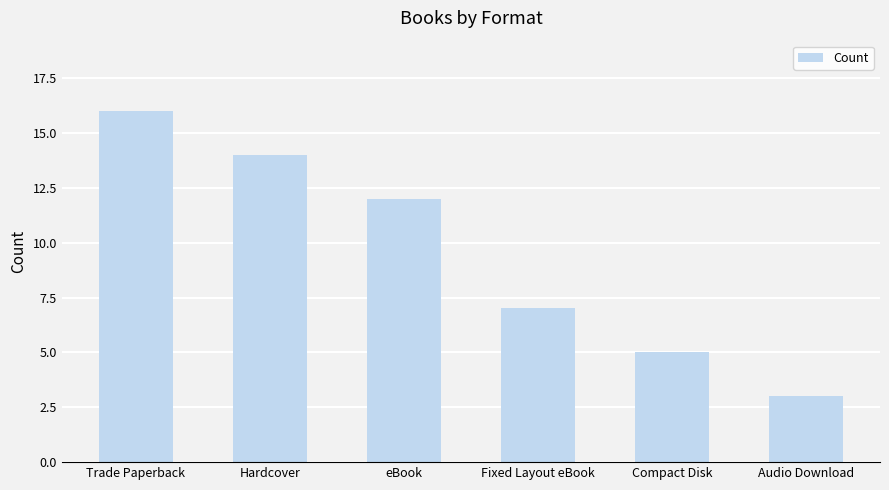

Which category has the lowest value across all series?

Audio Download